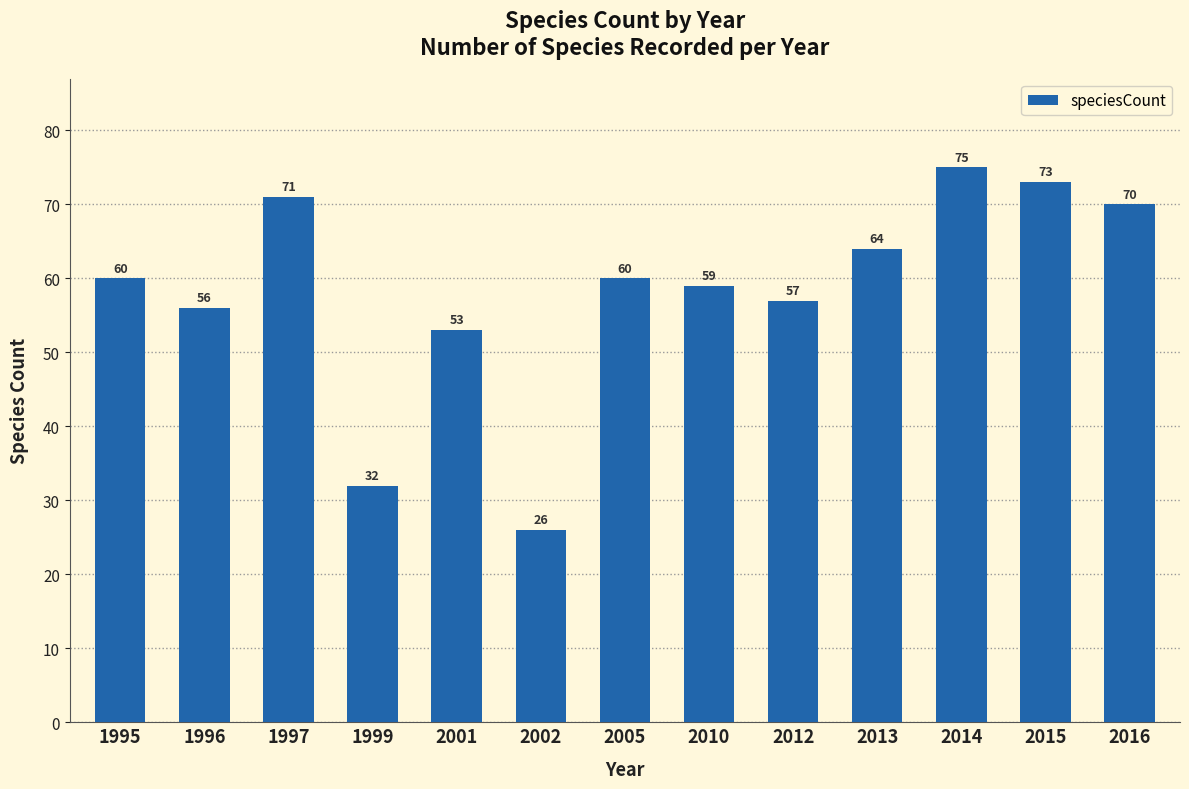

What is the greatest value displayed?

75